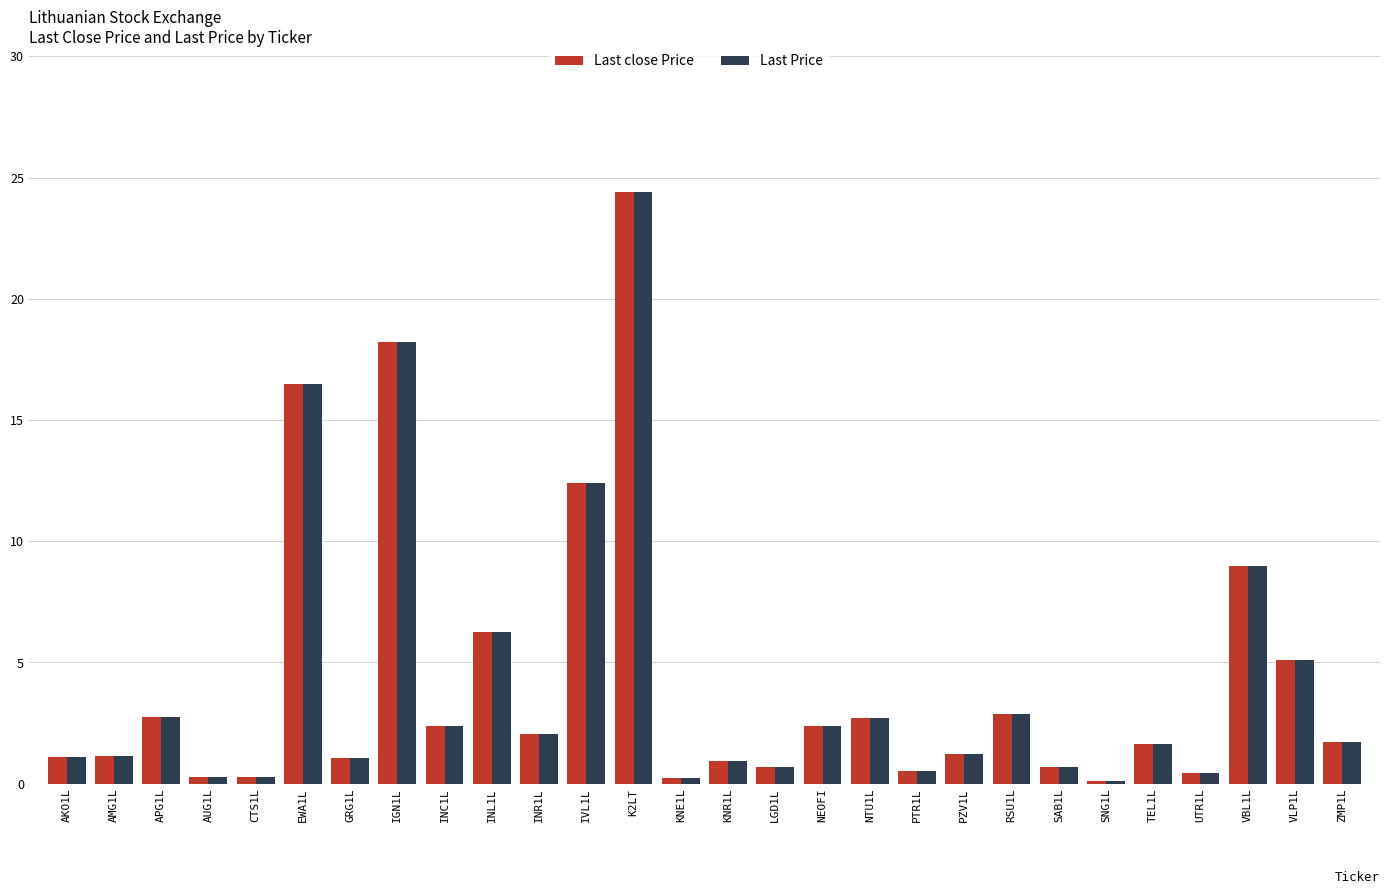

How many distinct data groups are displayed?

2